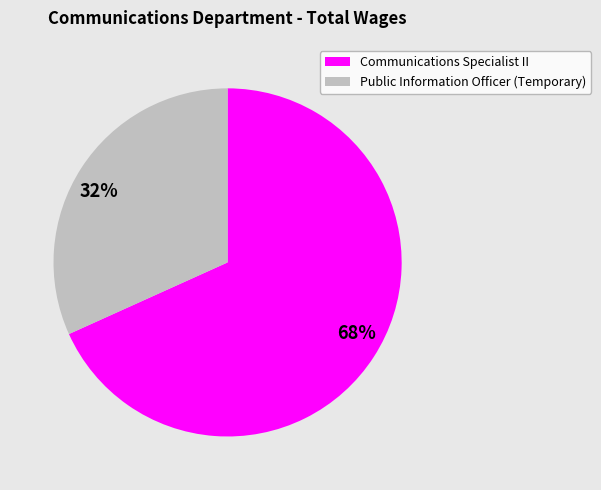

The 68% slice represents 68% of the pie. True or false?

True